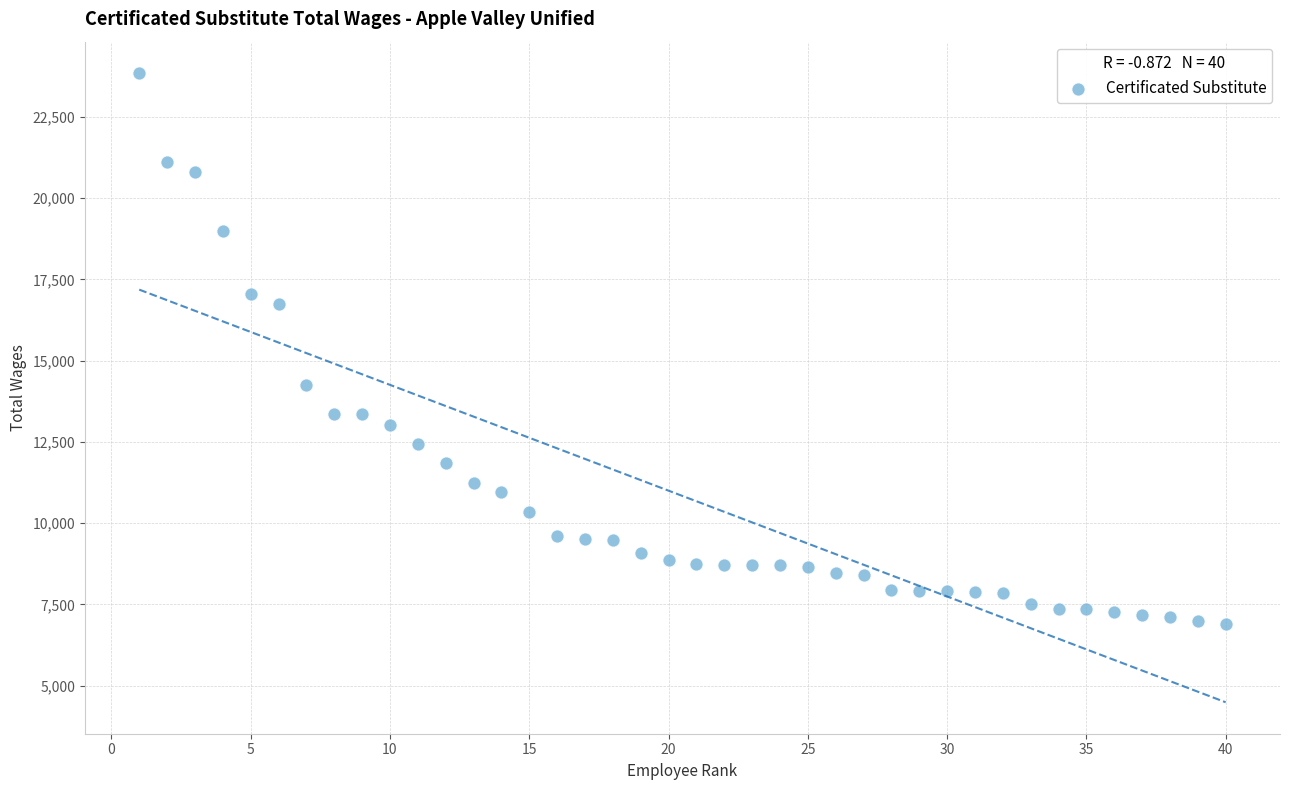

What Y value in the scatter plot is closest to 15375?

14265